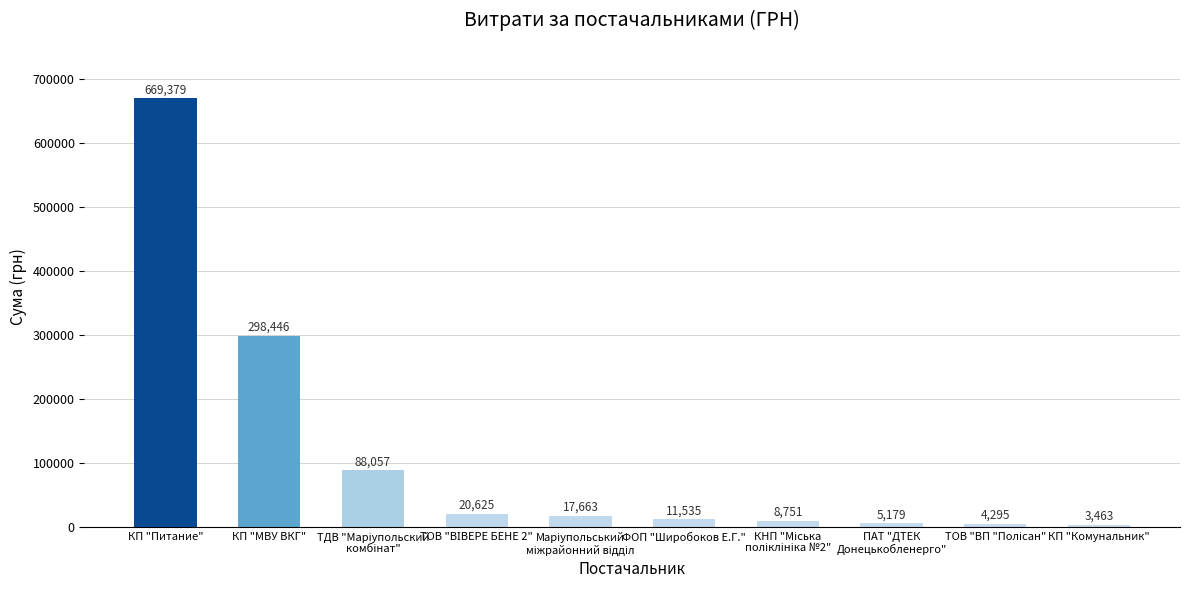

Where does the data first go above 17663?

КП "Питание"